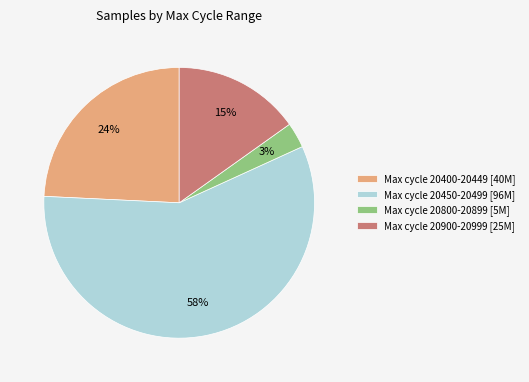

Combined, do Max cycle 20450-20499 [96M] and Max cycle 20400-20449 [40M] account for over 50%?

Yes